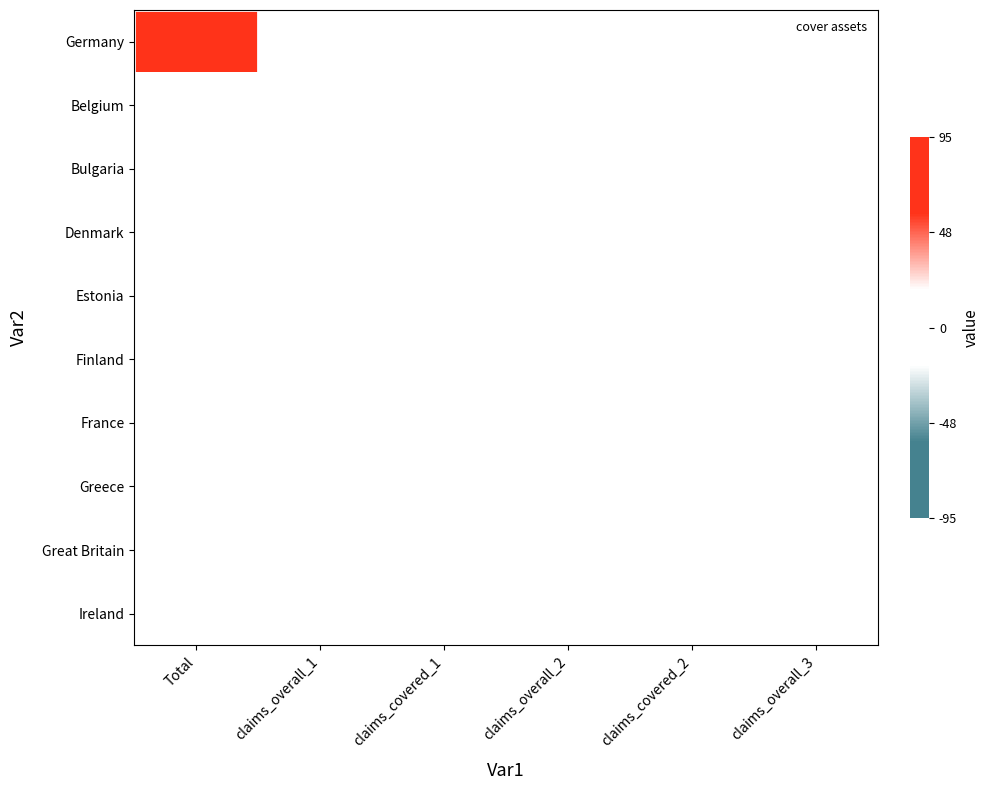

Rank the series at claims_covered_2 from highest to lowest value.

Germany, Belgium, Bulgaria, Denmark, Estonia, Finland, France, Greece, Great Britain, Ireland